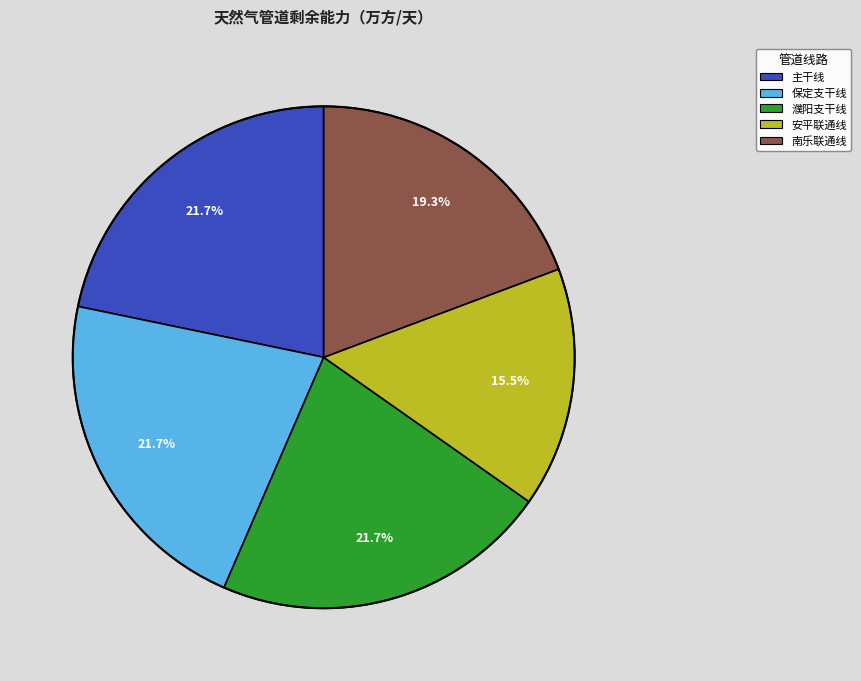

Is there any slice that represents more than half of the pie?

No